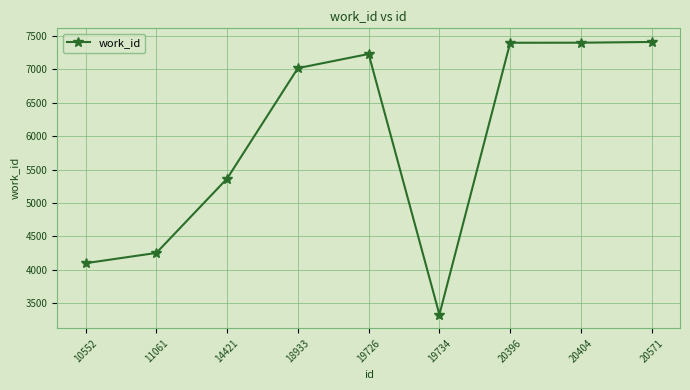

What is the value of the 4th point from the left?

7019